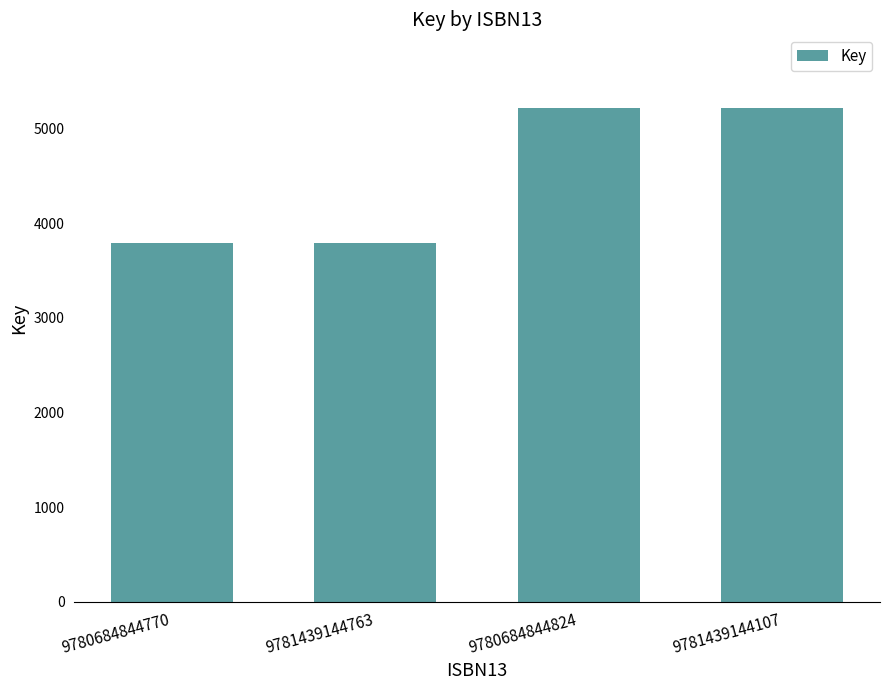

Between 9781439144107 and 9780684844770, which is larger?

9781439144107